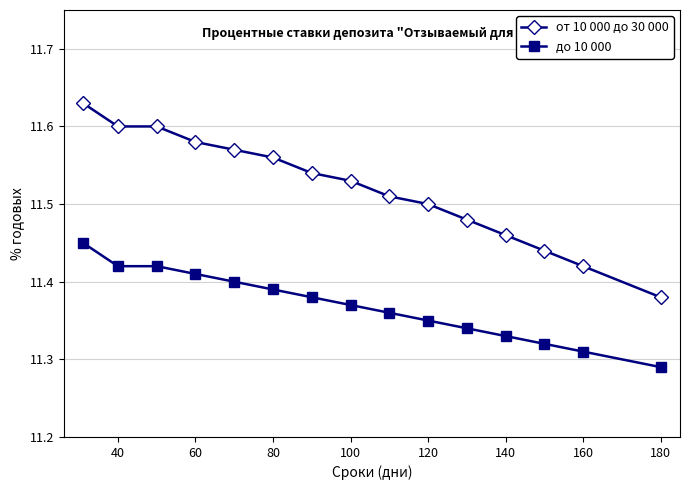

How many до 10 000 values are between 11 and 12?

15